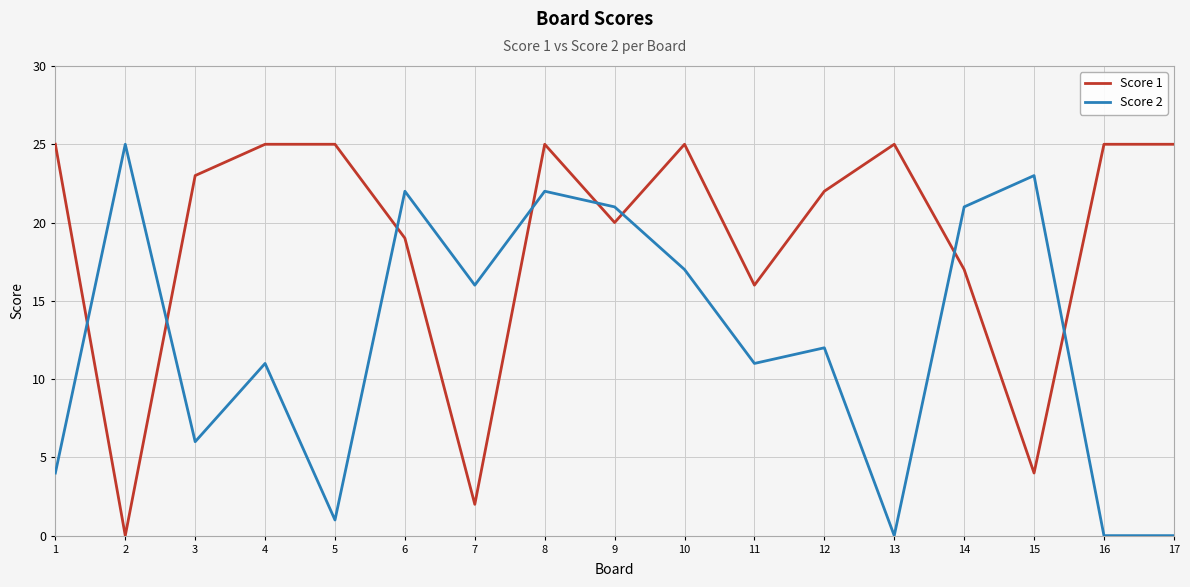

How many lines are shown in the chart?

2